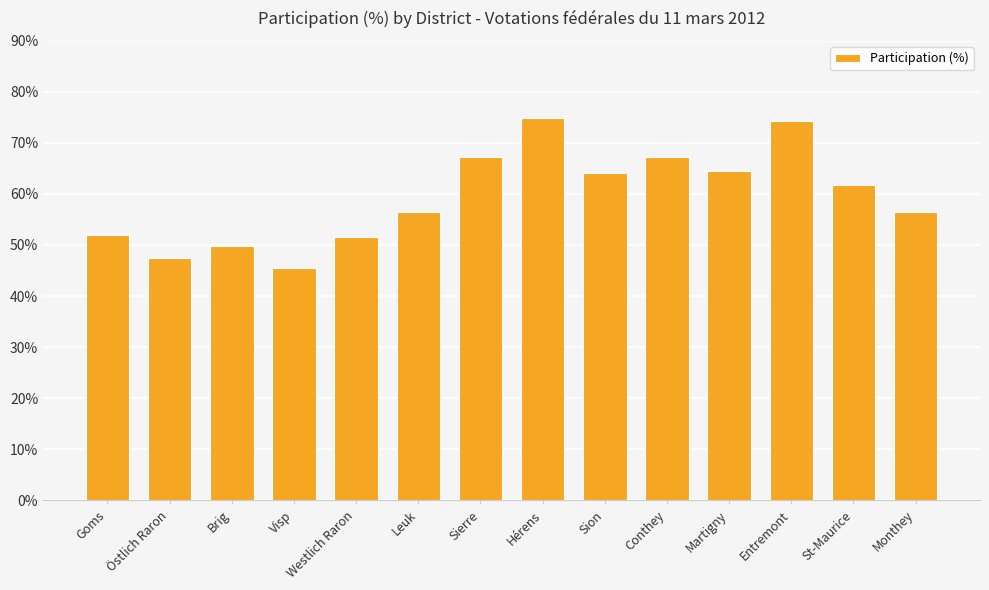

Where is the data nearest to the value 60?

St-Maurice